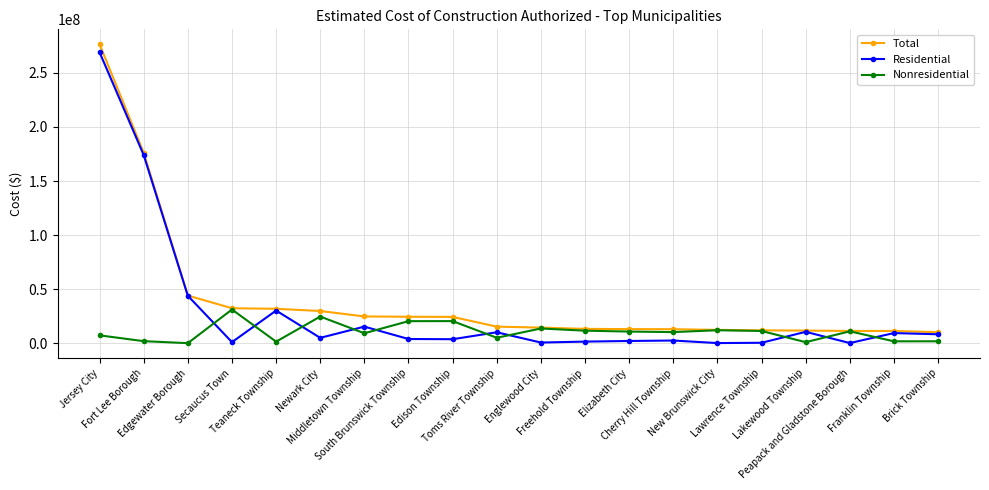

The value of Residential at Englewood City is 808406. True or false?

True